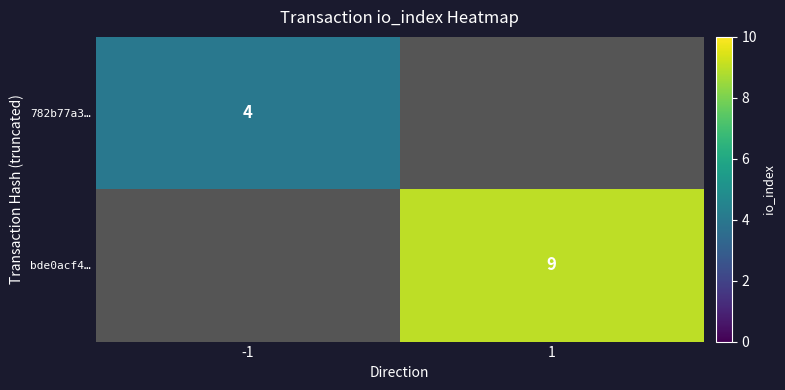

The value of bde0acf4… at 1 is 12. True or false?

False